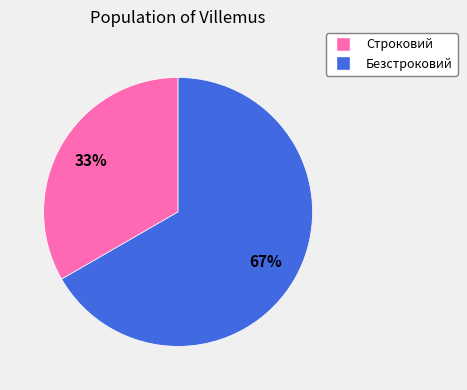

Which slice represents more than half of the pie?

Безстроковий